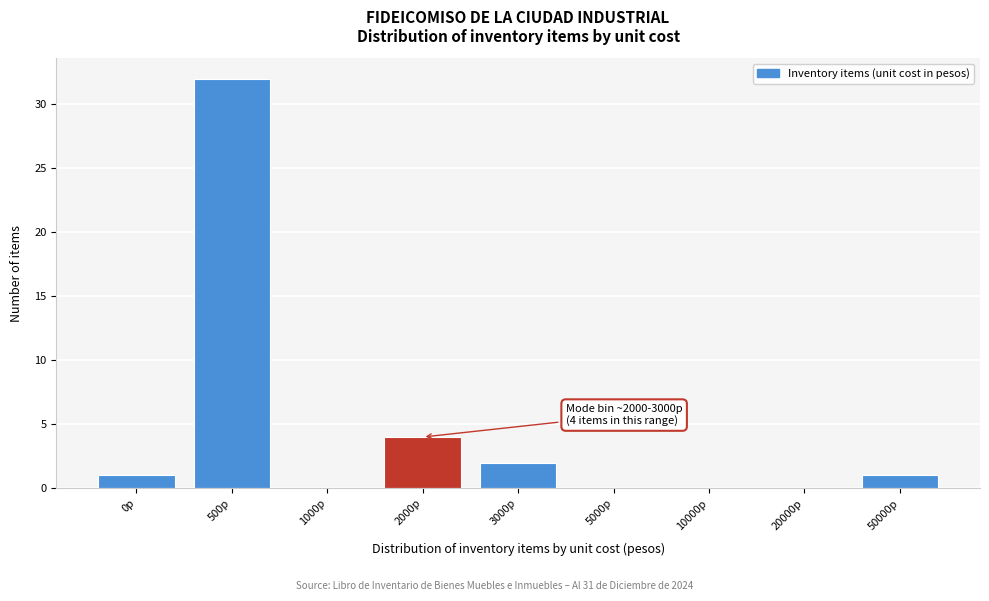

Reading left to right, extract all data points from this chart.

0p=1	500p=32	1000p=0	2000p=4	3000p=2	5000p=0	10000p=0	20000p=0	50000p=1